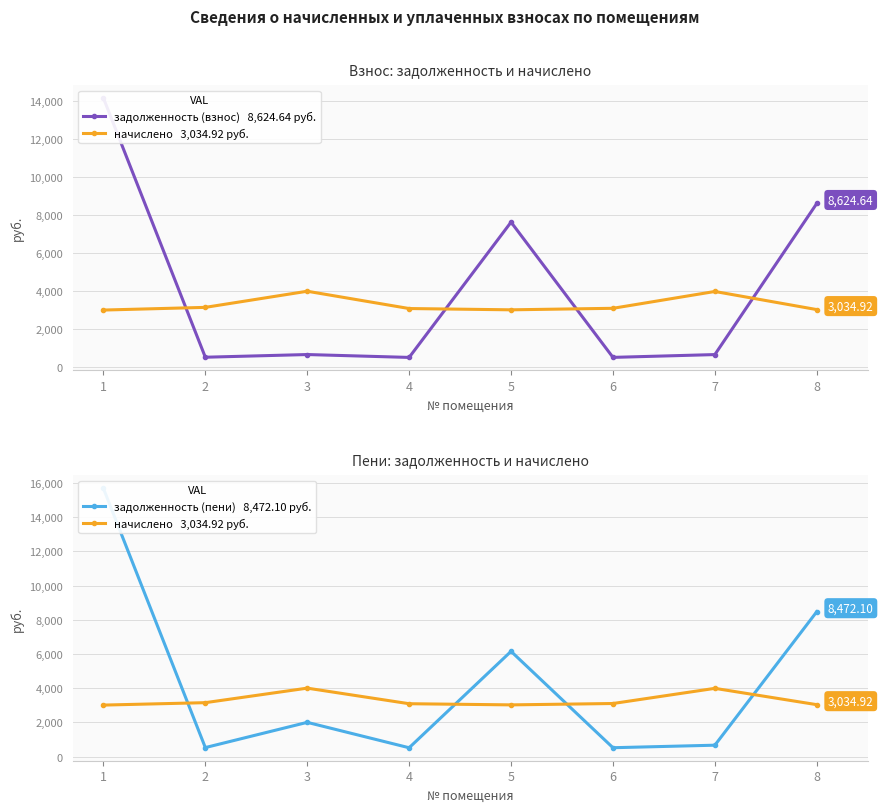

How many data points in начислено are above 3102?

4